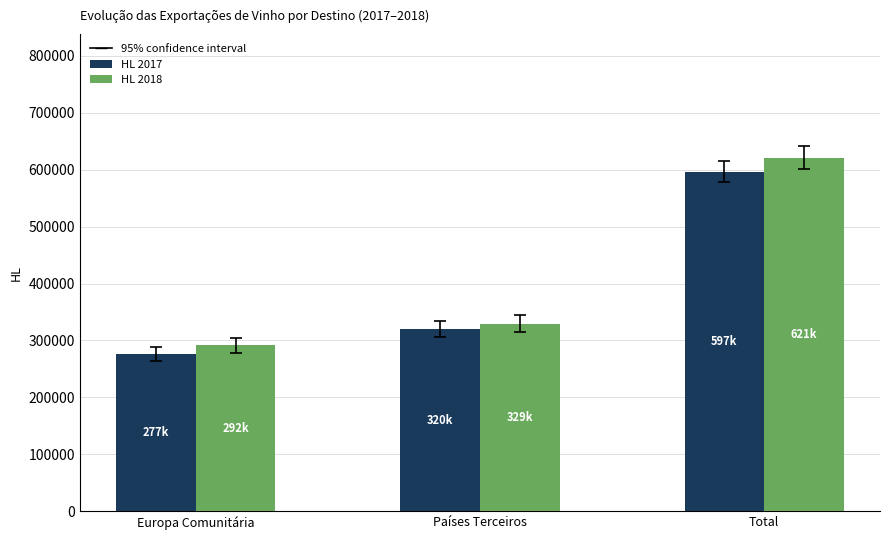

How many data points in HL 2017 are less than 320120?

1